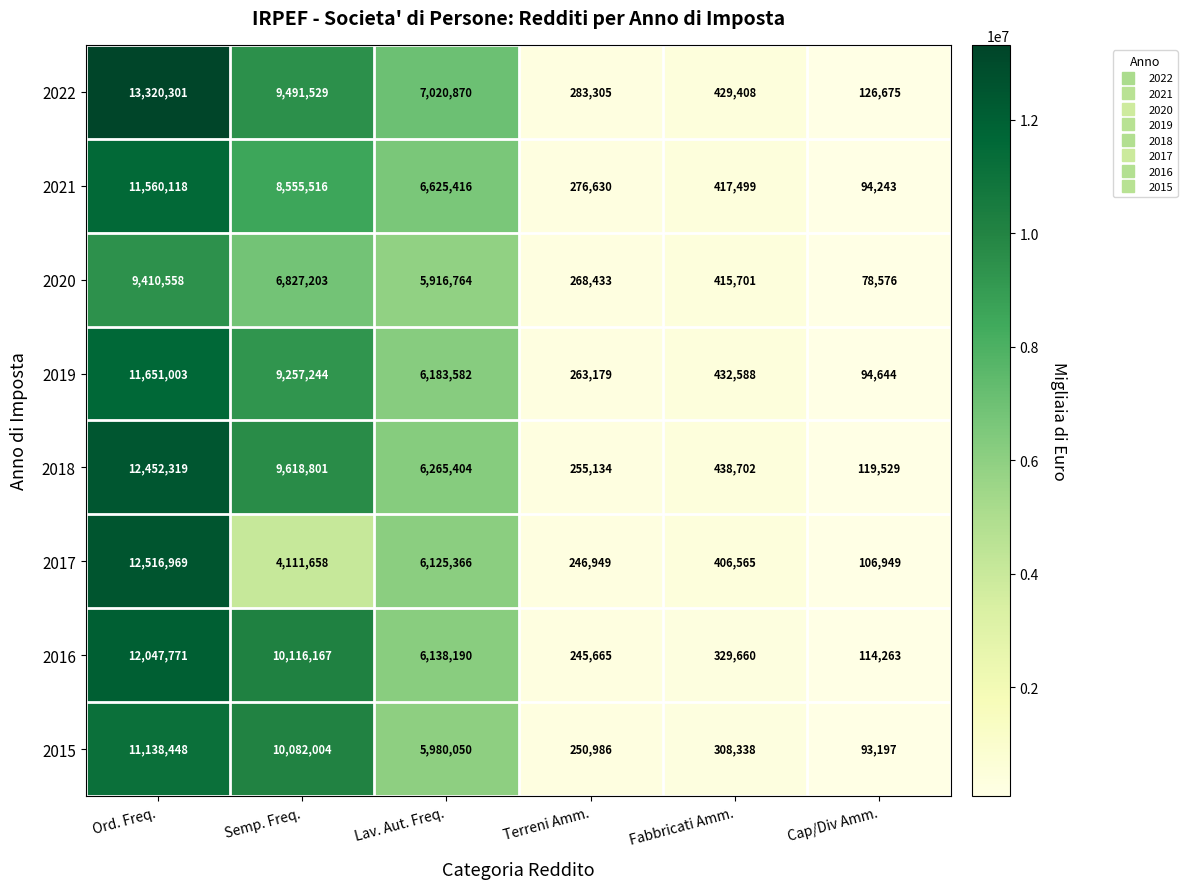

At which label is 2021 closest to 5827180?

Lav. Aut. Freq.